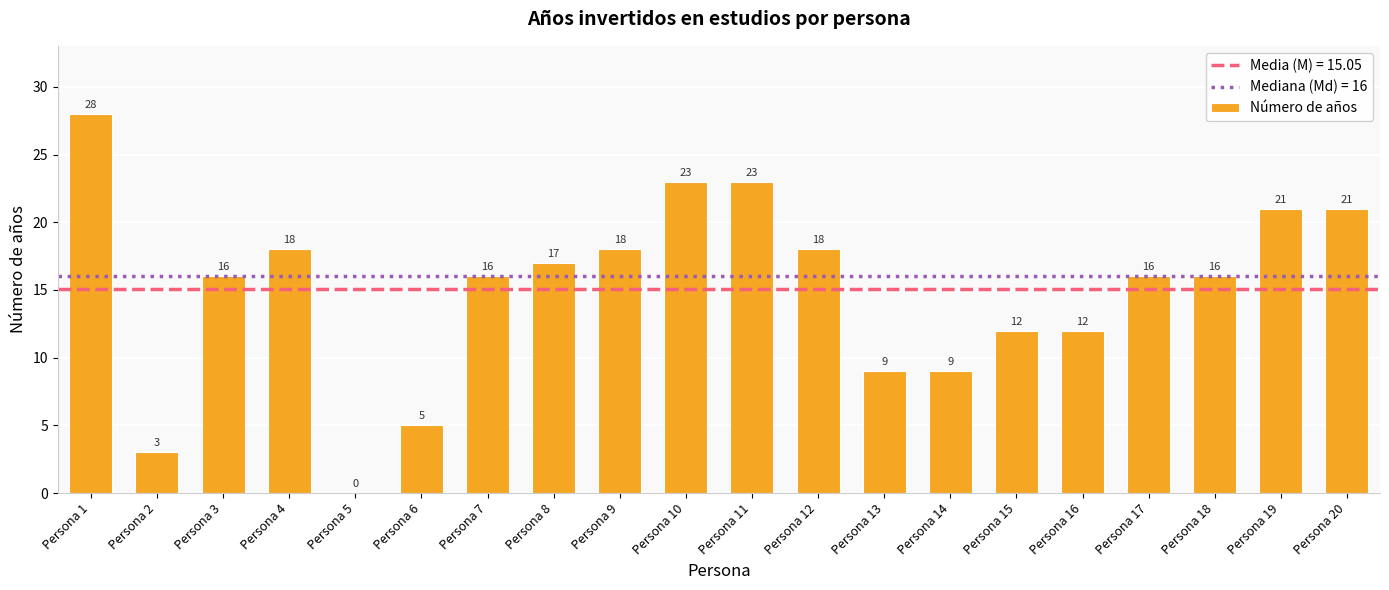

At which label does the data first exceed 16?

Persona 1